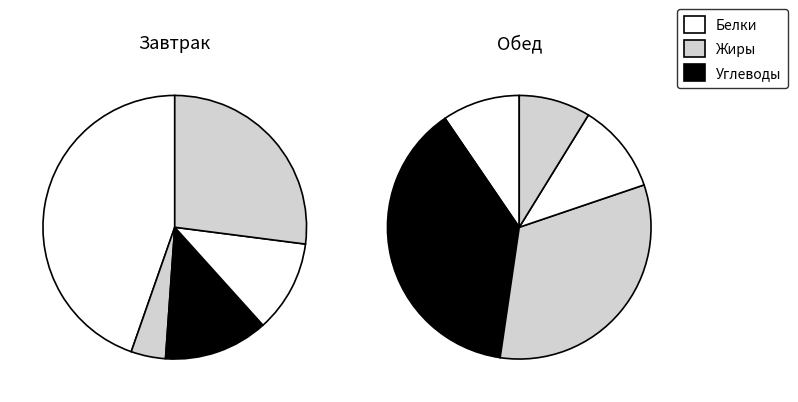

The Кондитерское изделие slice represents 3% of the pie. True or false?

False